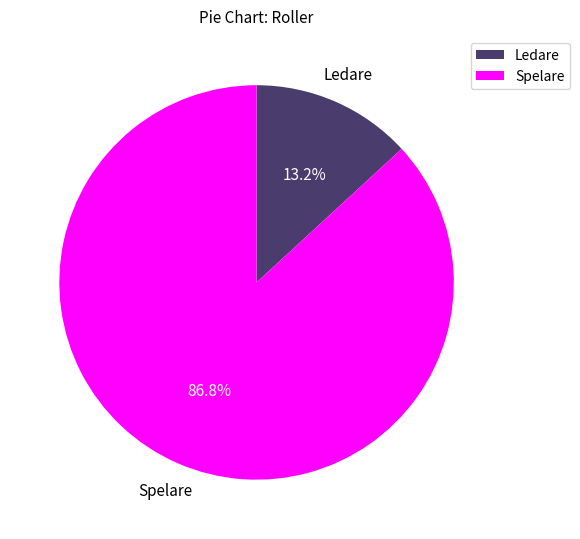

Which has a higher value, Ledare or Spelare?

Spelare